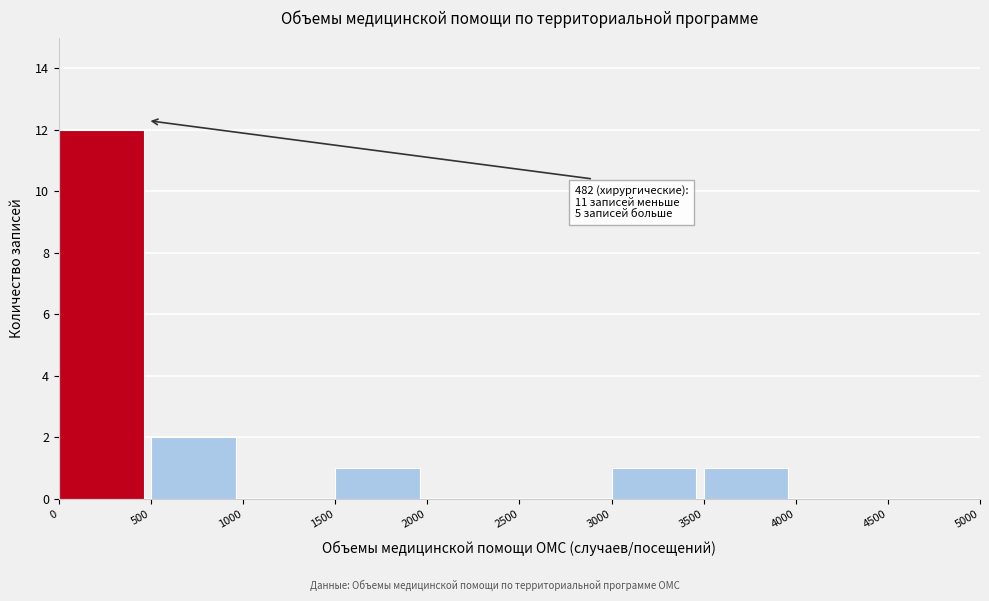

Over which range of the x-axis is the bar tallest?

0 to 500